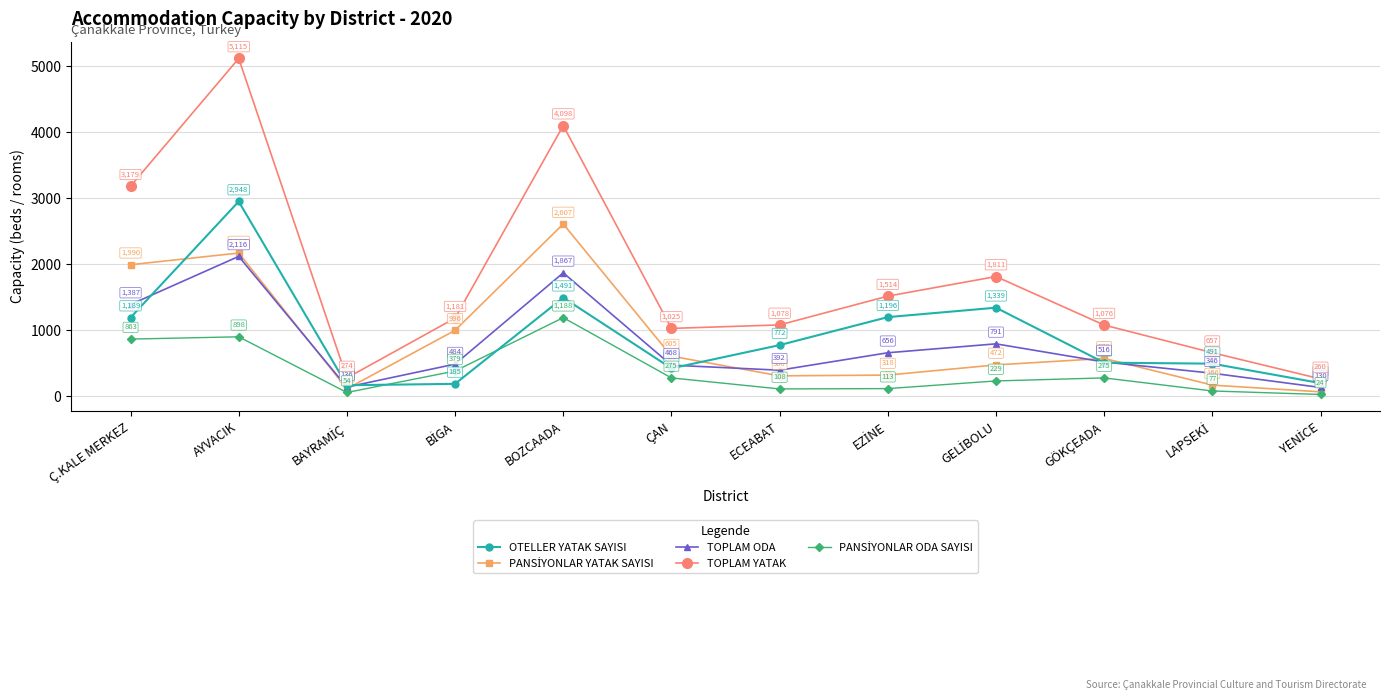

What is the maximum value for TOPLAM YATAK?

5115